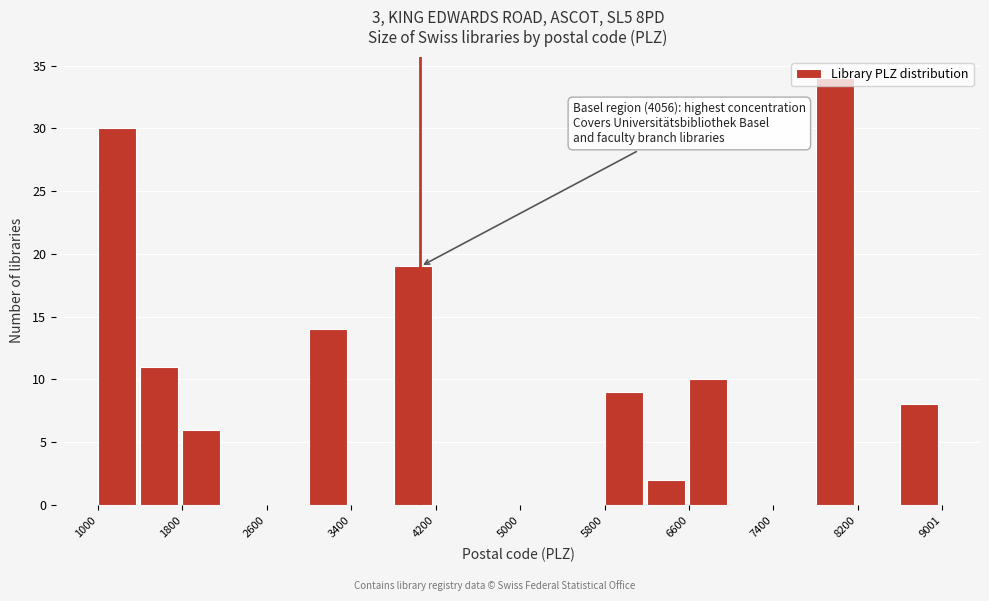

Which range on the x-axis has the tallest bar?

7800 to 8200